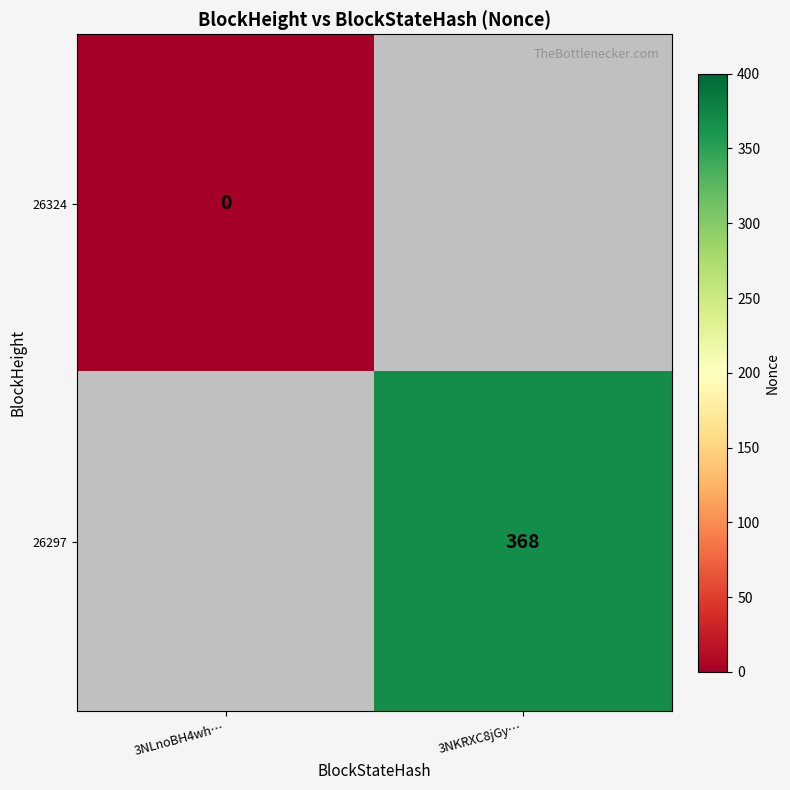

The value of 26297 at 3NKRXC8jGy… is 604. True or false?

False